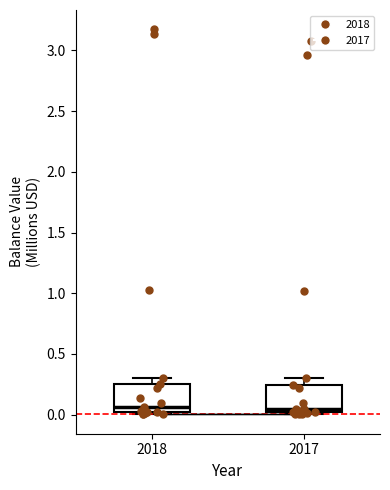

Where does the median line of the box at x = 2017 sit on the y-axis? The values are not printed on the chart, so give them approximately, as read against the axis.

0.05